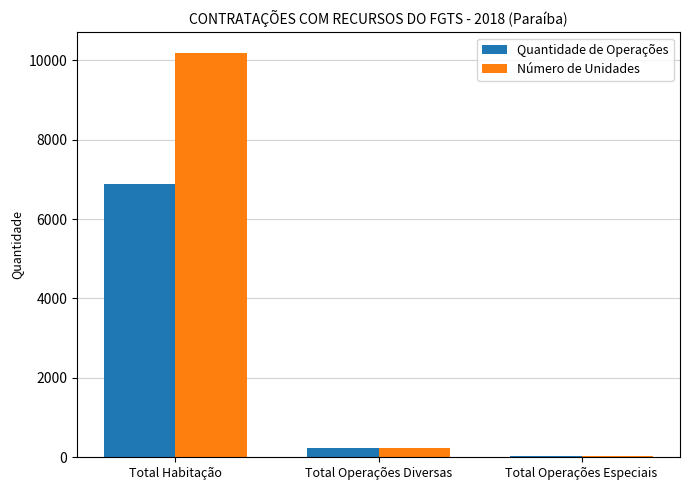

At which label is Número de Unidades closest to 5109?

Total Operações Diversas